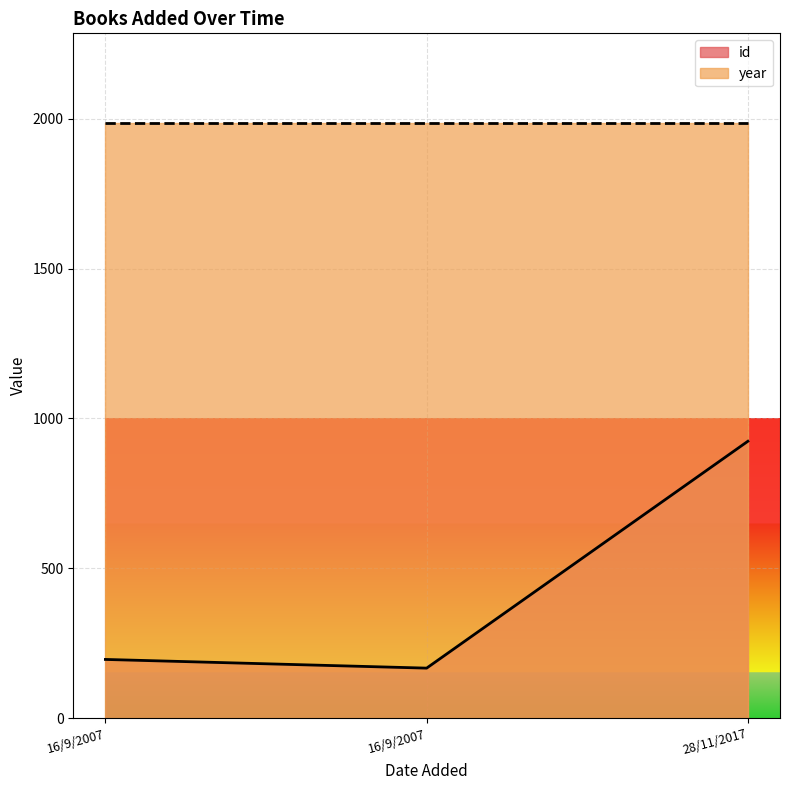

Which category has the lowest value across all series?

16/9/2007